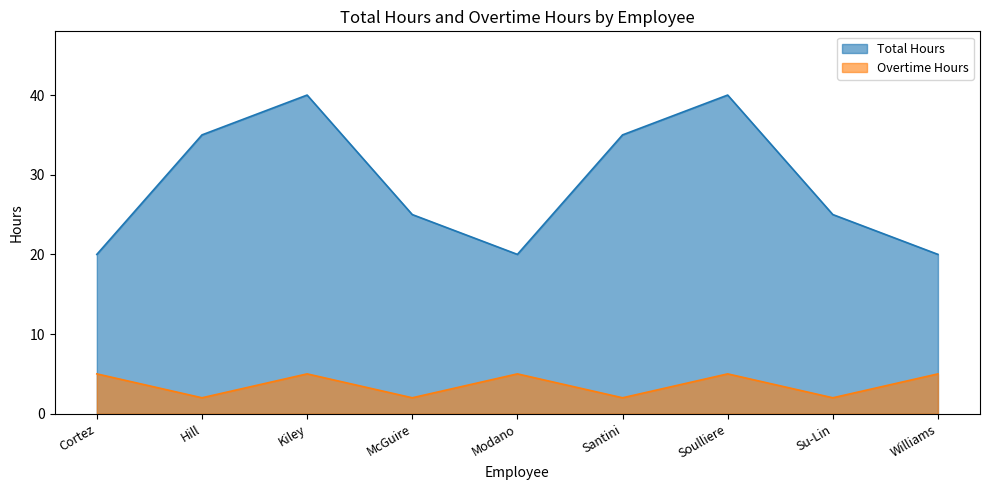

How many lines are shown in the chart?

2